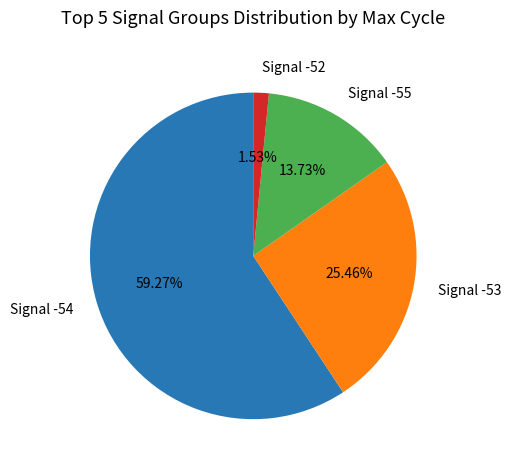

Approximately how many times larger is the value at Signal -53 compared to Signal -55?

1.9